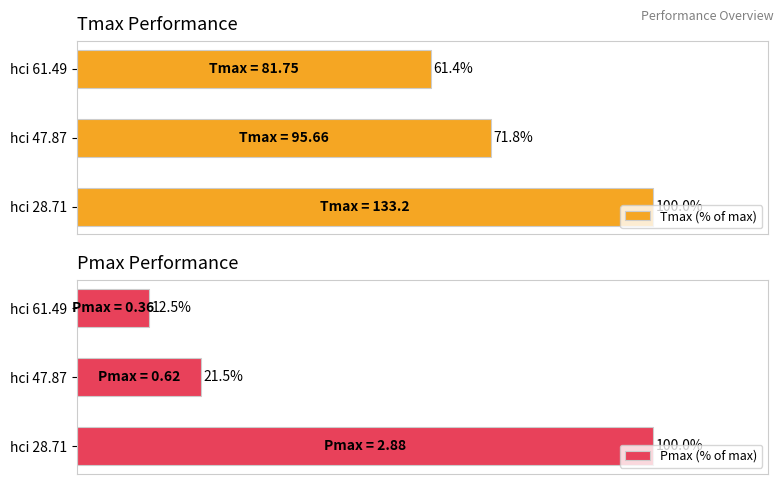

At which label does Tmax (% of max) reach its minimum?

hci 61.49